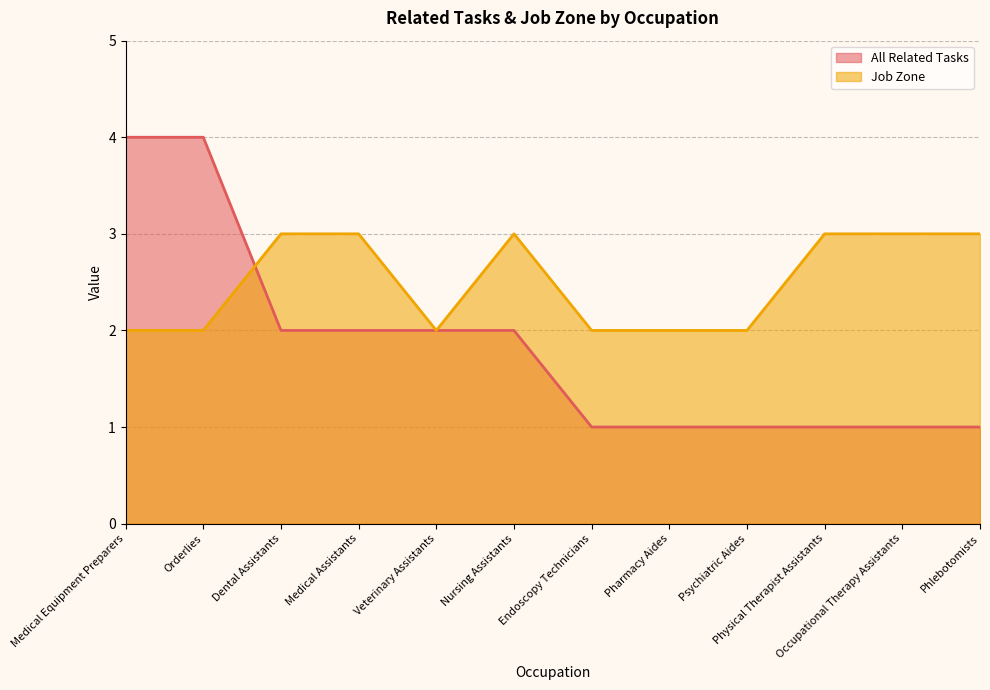

What is the label of the 8th point from the right?

Veterinary Assistants